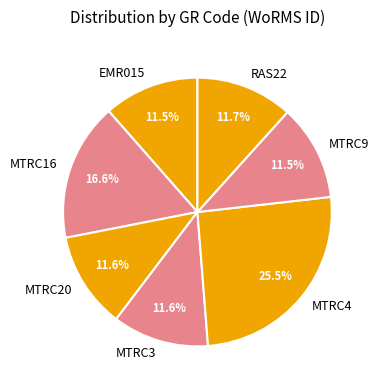

Approximately how many times larger is the value at MTRC4 compared to RAS22?

2.2